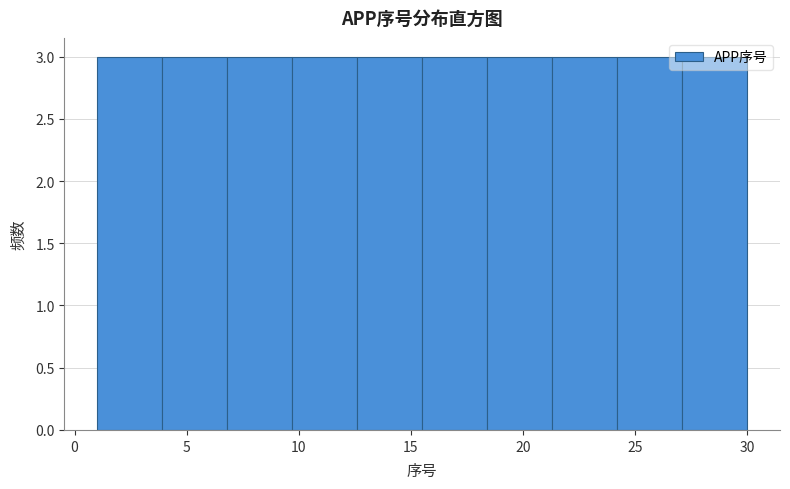

How tall is the bar that spans 3.9 to 6.8 on the x-axis? Neither the bar edges nor the heights are printed on the chart, so give them approximately, as read against the axes.

3